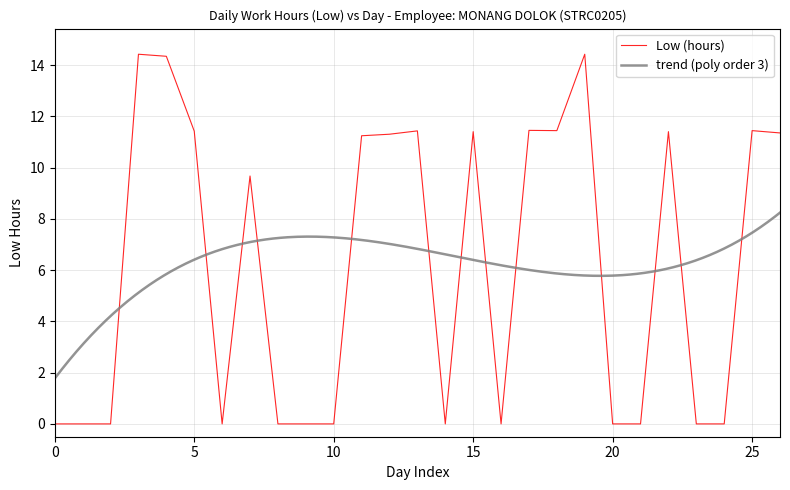

The chart shows a value of 17.0 at 10-Sat. True or false?

False